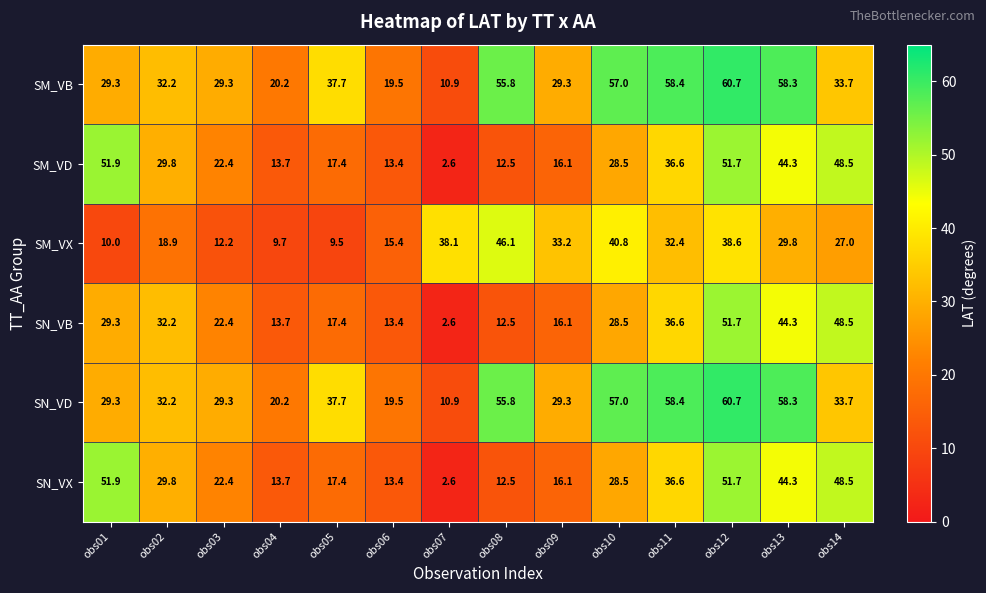

What value does the SM_VB series have at obs09?

29.3